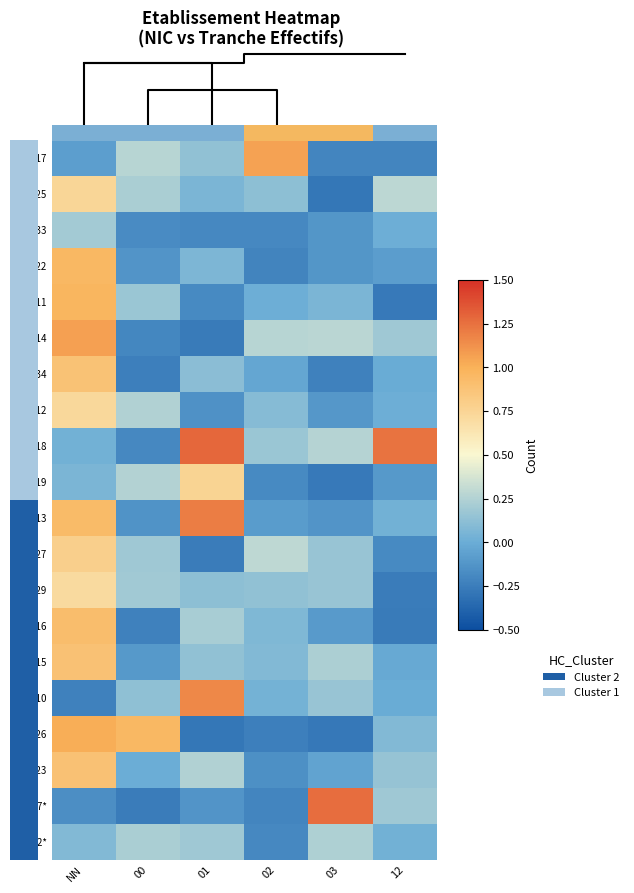

What is the minimum value shown in the chart?

-0.3